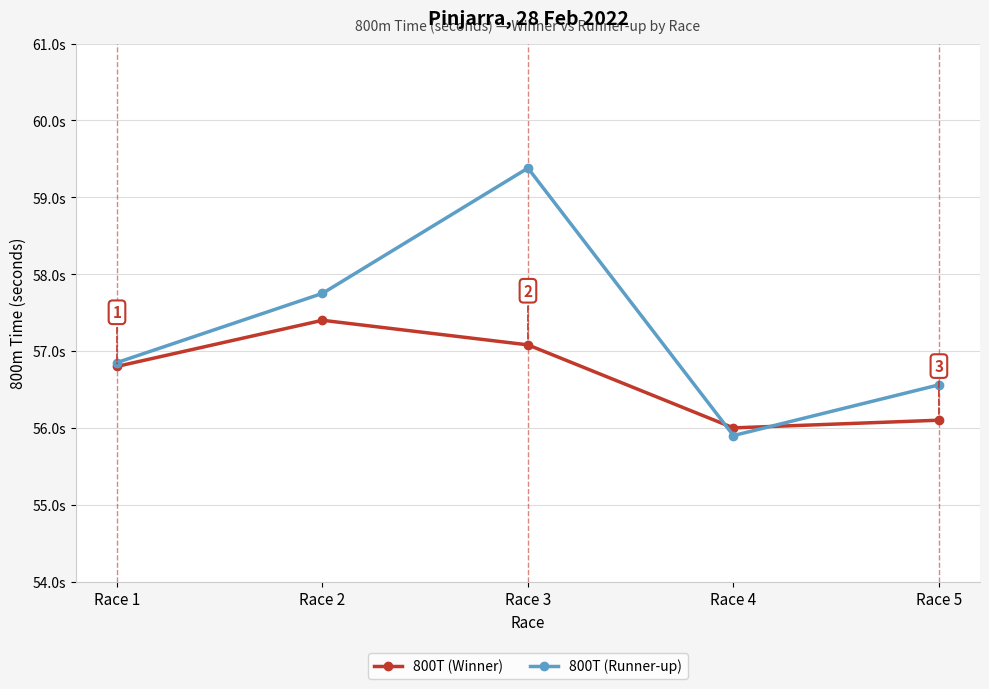

The 800T (Runner-up) series shows 59.4 at Race 3. True or false?

True